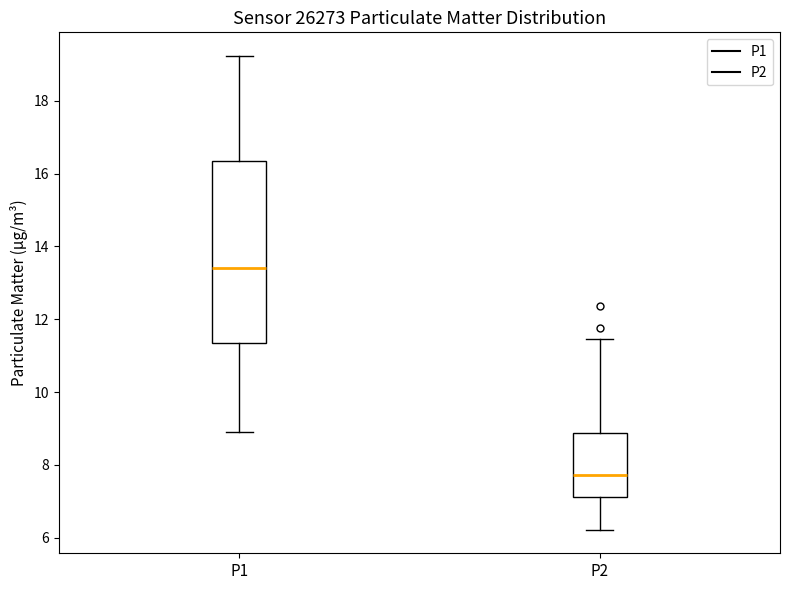

Reading left to right, read every box against the y-axis: the position of its median line, the range the box covers, and the ends of its whiskers. The values are not printed on the chart, so give them approximately, as read against the axis.

P1: median 13.4, box 11.4 to 16.4, whiskers 9.0 to 19.2
P2: median 7.8, box 7.2 to 8.8, whiskers 6.2 to 11.4